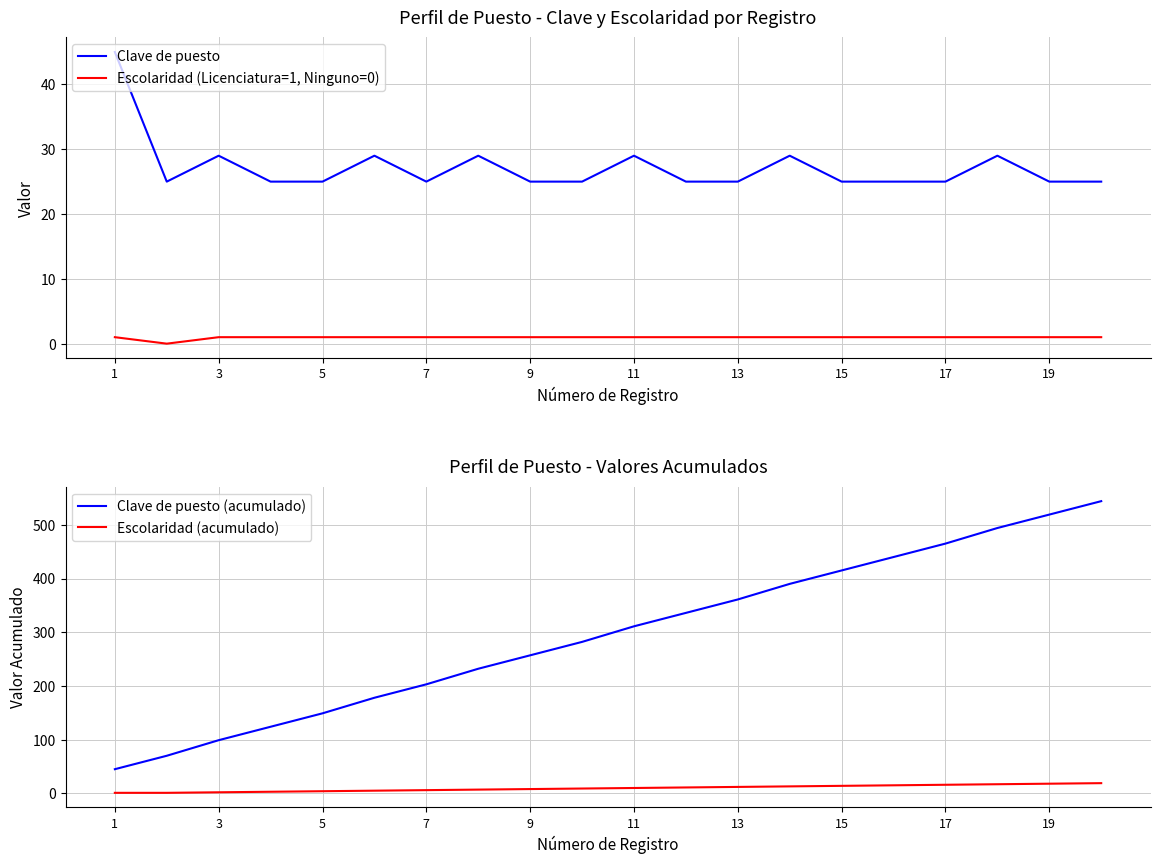

True or false: Clave de puesto (acumulado) and Escolaridad (acumulado) cross at least once.

False